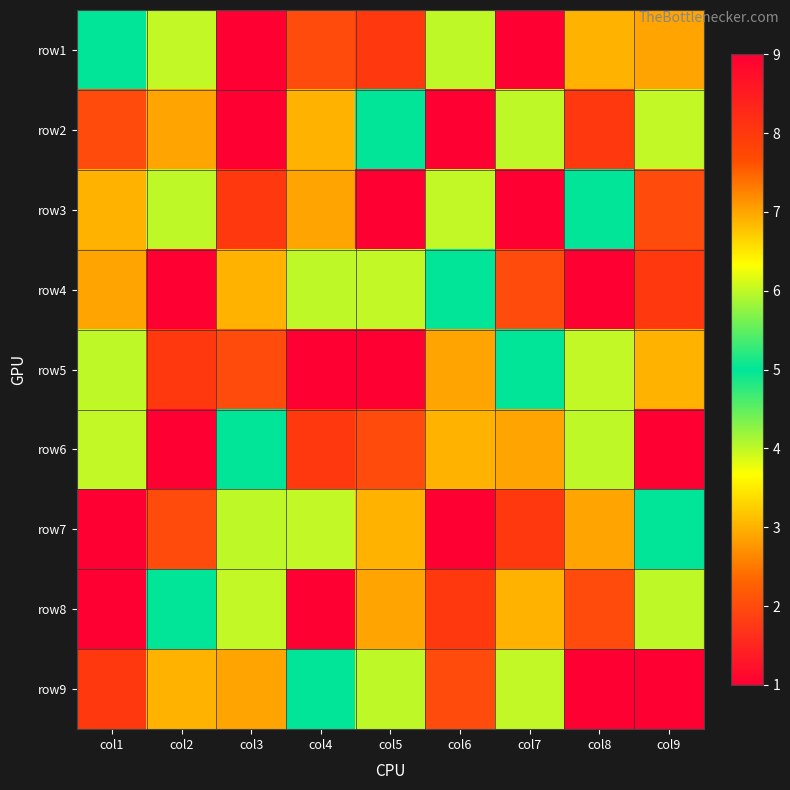

Reading left to right, extract all data points from this chart.

row1: col1=5	col2=6	col3=9	col4=2	col5=8	col6=4	col7=1	col8=3	col9=7
row2: col1=2	col2=7	col3=1	col4=3	col5=5	col6=9	col7=4	col8=8	col9=6
row3: col1=3	col2=4	col3=8	col4=7	col5=1	col6=6	col7=9	col8=5	col9=2
row4: col1=7	col2=1	col3=3	col4=4	col5=6	col6=5	col7=2	col8=9	col9=8
row5: col1=4	col2=8	col3=2	col4=1	col5=9	col6=7	col7=5	col8=6	col9=3
row6: col1=6	col2=9	col3=5	col4=8	col5=2	col6=3	col7=7	col8=4	col9=1
row7: col1=9	col2=2	col3=4	col4=6	col5=3	col6=1	col7=8	col8=7	col9=5
row8: col1=1	col2=5	col3=6	col4=9	col5=7	col6=8	col7=3	col8=2	col9=4
row9: col1=8	col2=3	col3=7	col4=5	col5=4	col6=2	col7=6	col8=1	col9=9